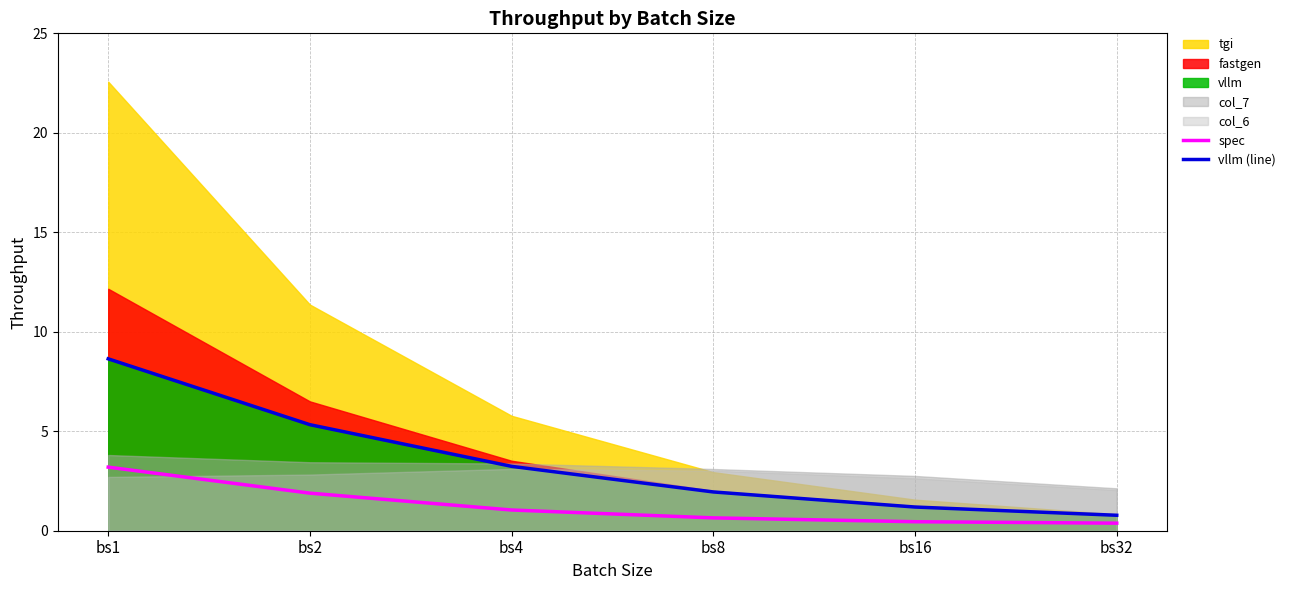

What is the lowest value of the vllm (line) series?

0.8